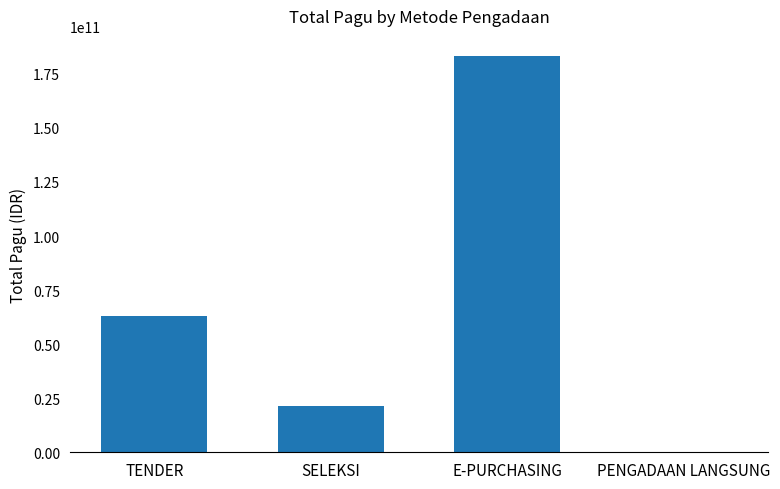

At which category does the chart reach its peak across all series?

E-PURCHASING